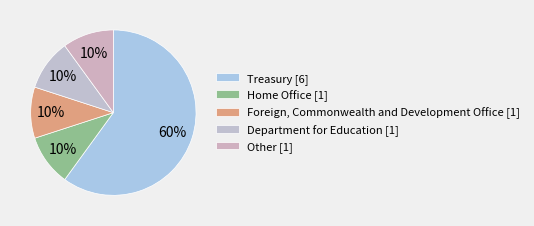

How many slices are in this pie chart?

5